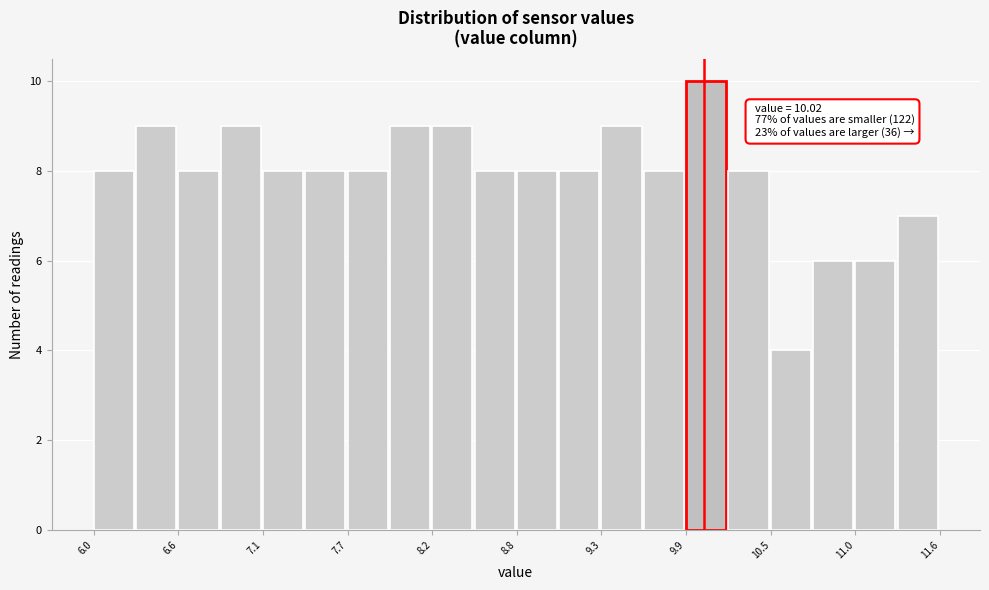

Around what value on the x-axis is the tallest bar? Give the approximate position of its centre, as read against the axis.

10.0